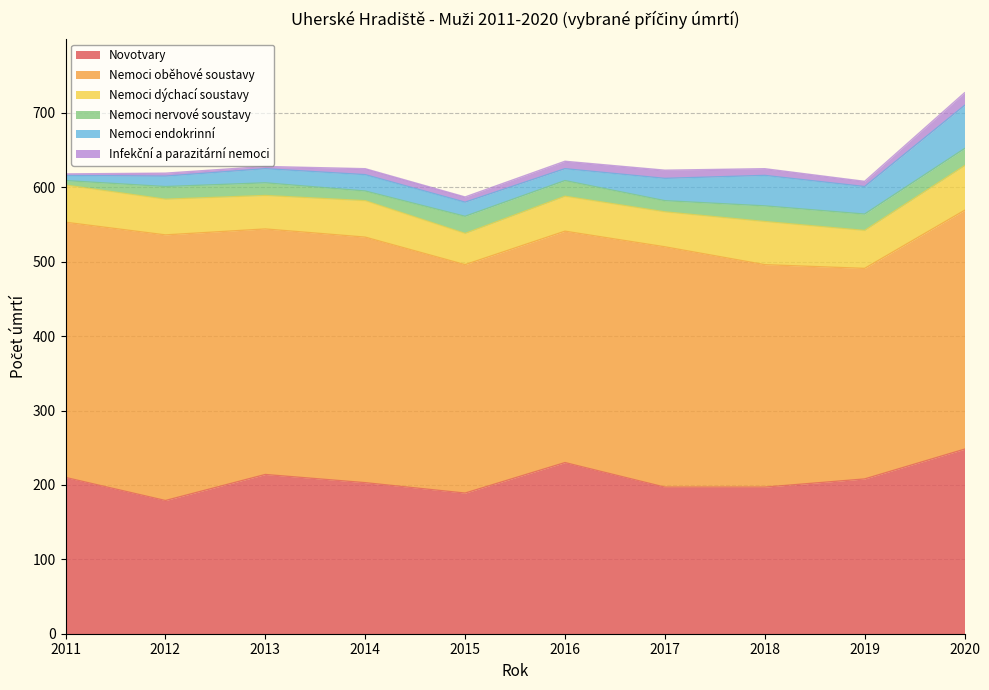

List the series in order of their peak value, lowest first.

Infekční a parazitární nemoci, Nemoci nervové soustavy, Nemoci endokrinní, Nemoci dýchací soustavy, Novotvary, Nemoci oběhové soustavy